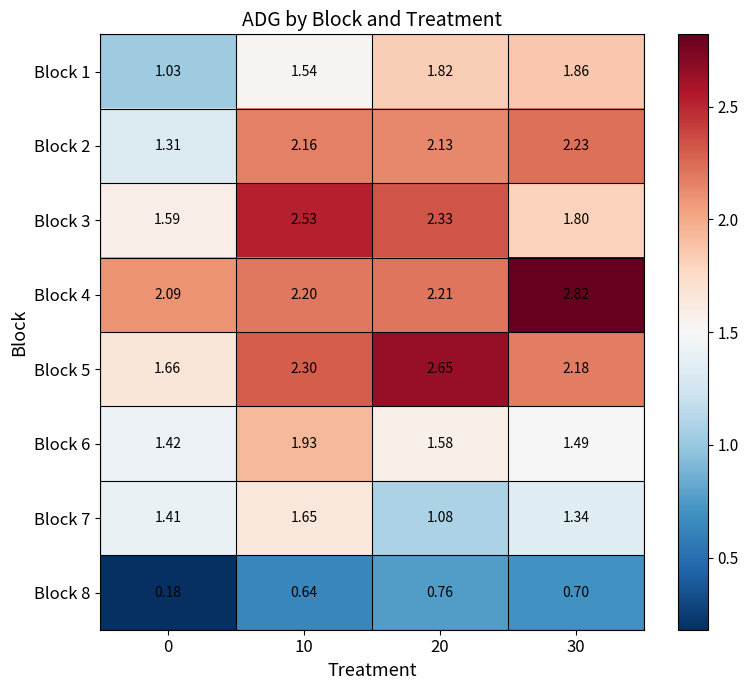

Which series has the largest total across all categories?

Block 4